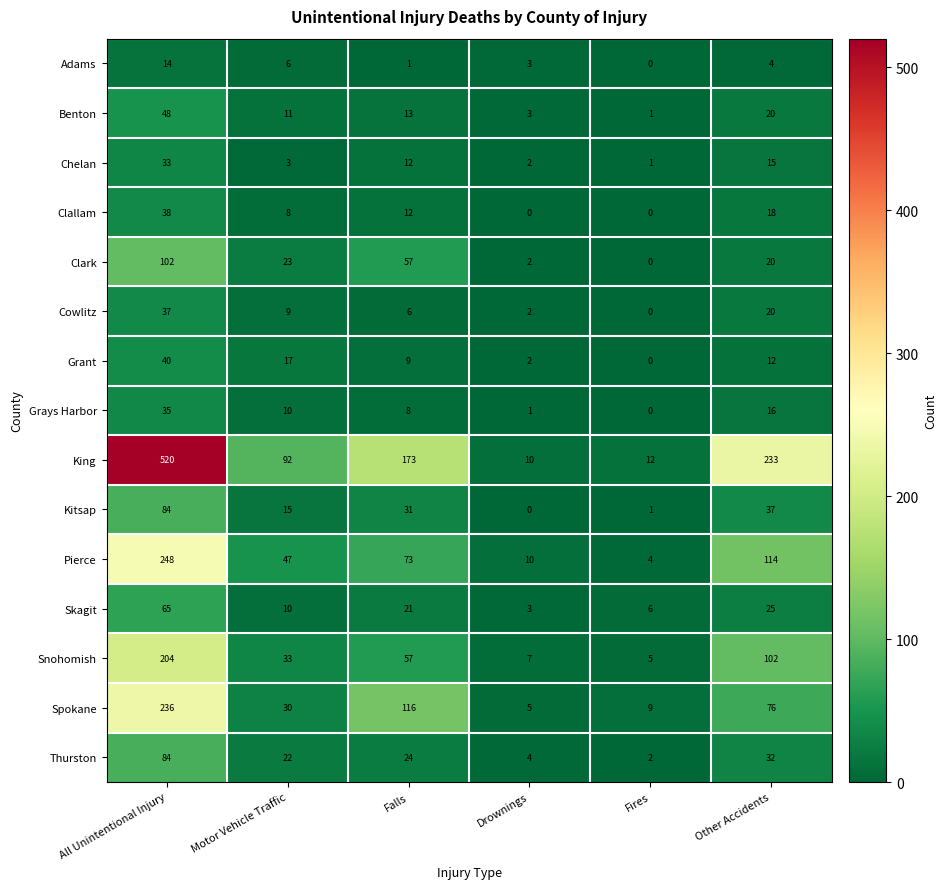

Is it true that Grant equals 14 at Falls?

False